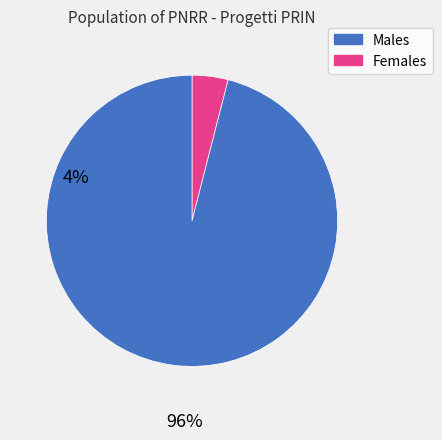

Combined, do Males and Females account for over 50%?

Yes